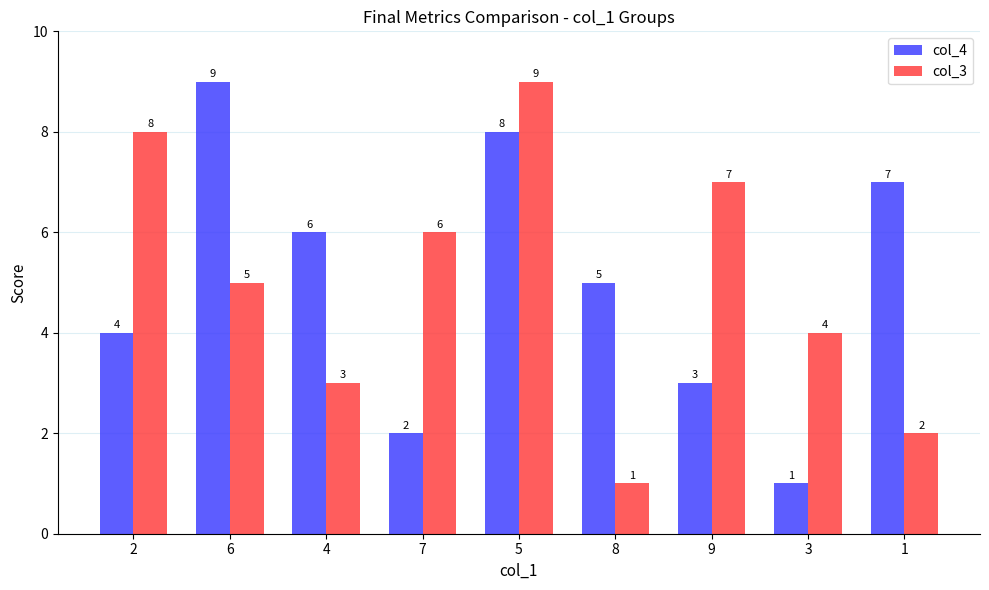

Rank the categories by col_4 value from lowest to highest.

3, 7, 9, 2, 8, 4, 1, 5, 6